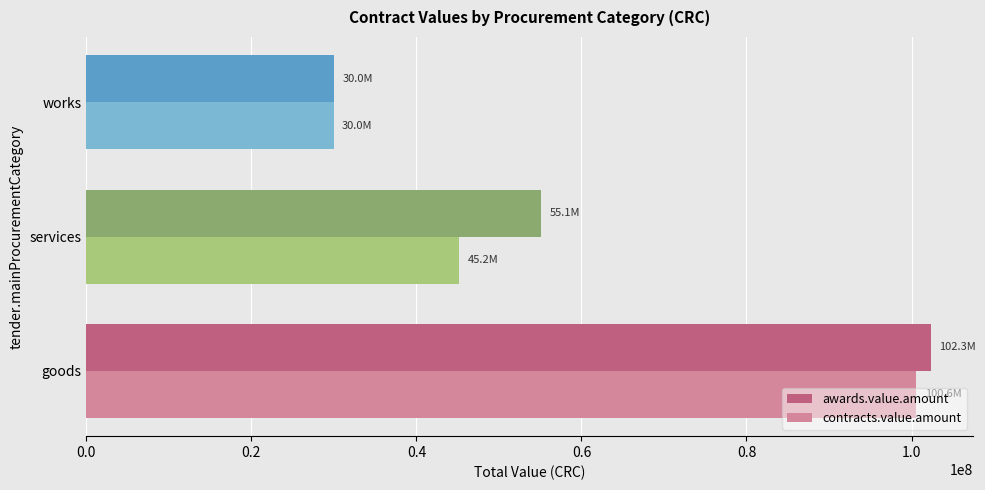

The value of contracts.value.amount at services is 65788520.1. True or false?

False